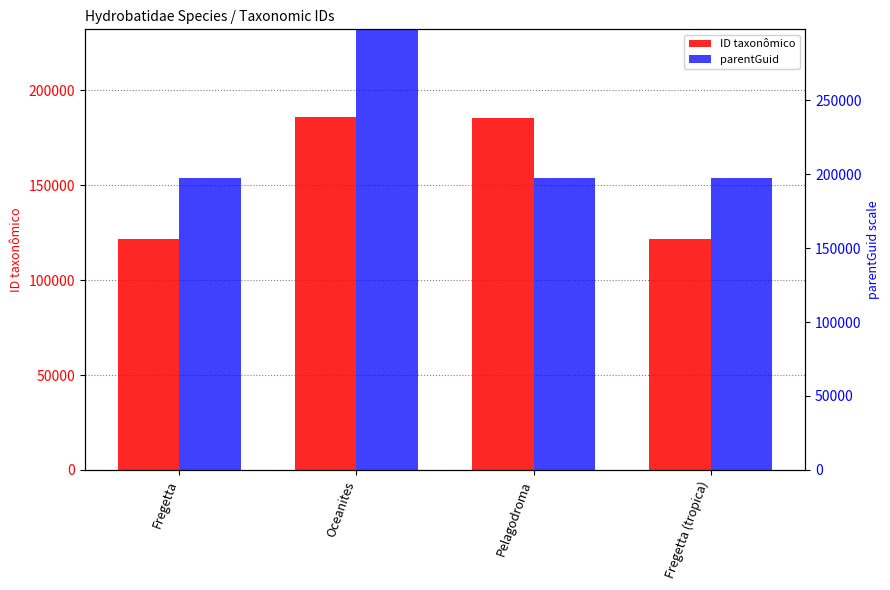

What is the approximate value of ID taxonômico at Oceanites?

185753